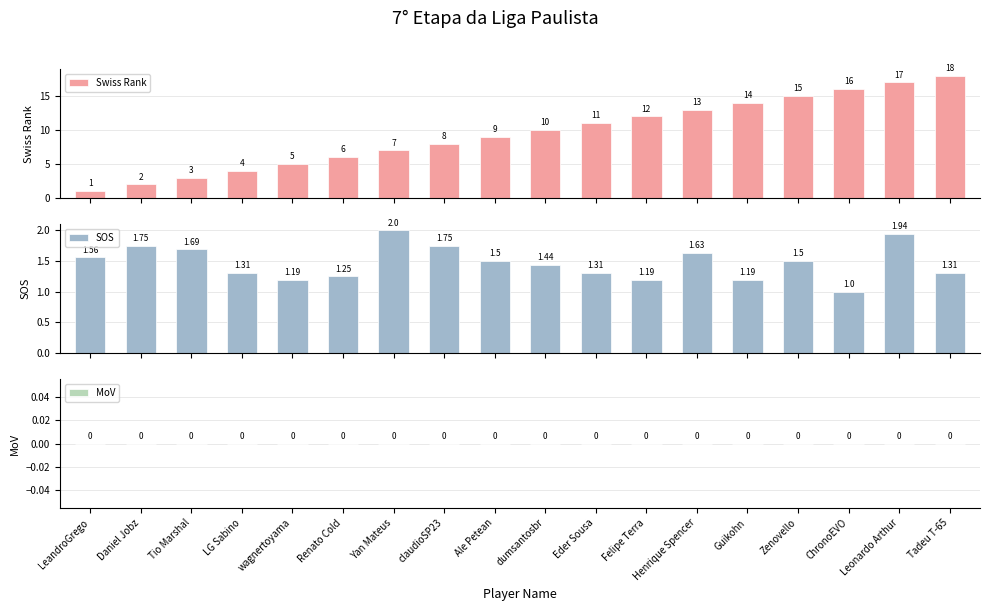

What are all the series names shown in the legend?

Swiss Rank, SOS, MoV